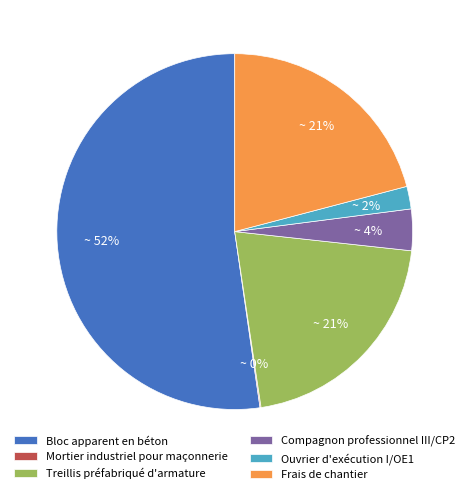

To the nearest percent, what is the average slice percentage?

17%